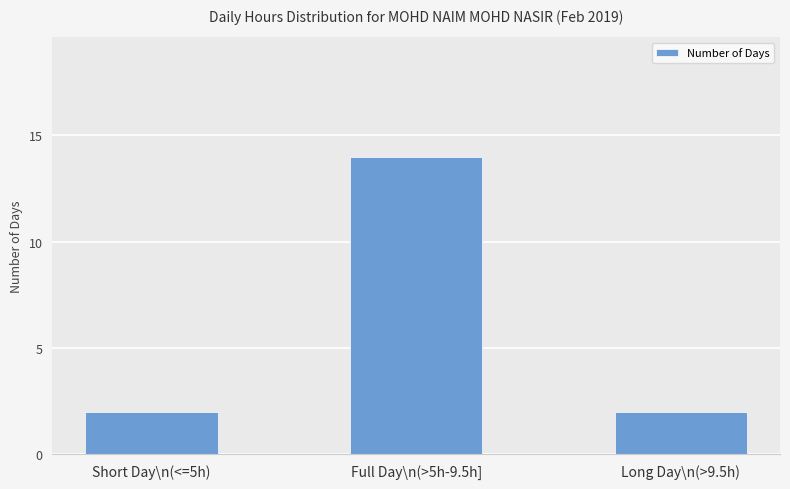

Reading right to left, what are all the values shown in this chart?

Long Day\n(>9.5h)=2	Full Day\n(>5h-9.5h]=14	Short Day\n(<=5h)=2